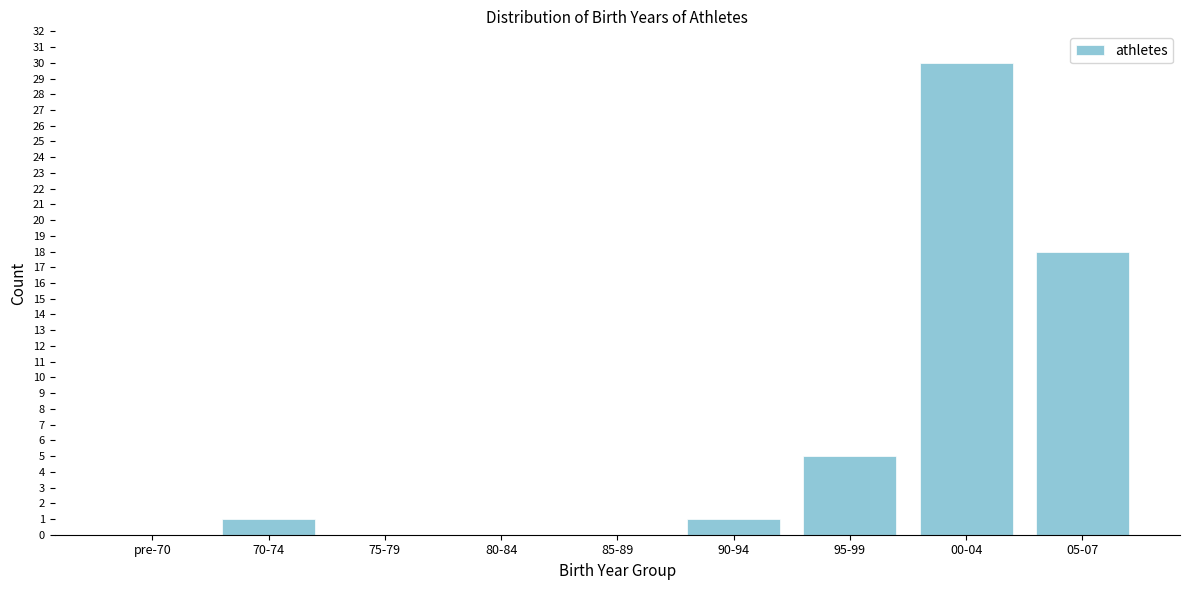

Reading left to right, transcribe all the data shown in this chart.

pre-70=0	70-74=1	75-79=0	80-84=0	85-89=0	90-94=1	95-99=5	00-04=30	05-07=18